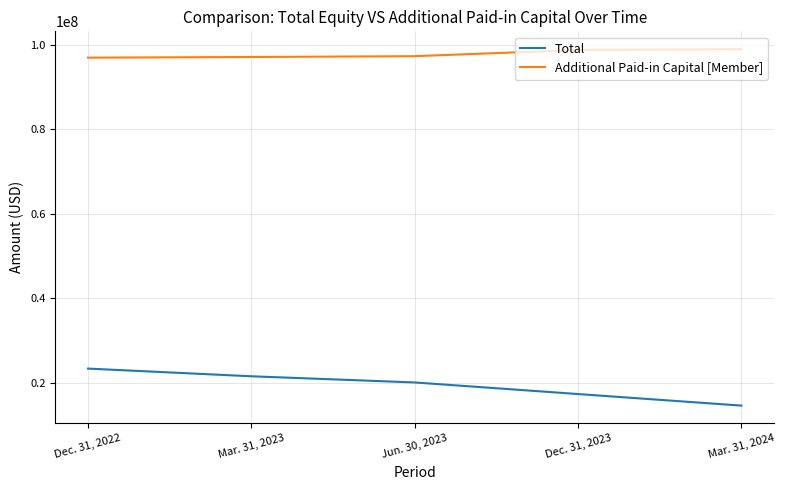

The value of Total at Mar. 31, 2023 is 21485638. True or false?

True